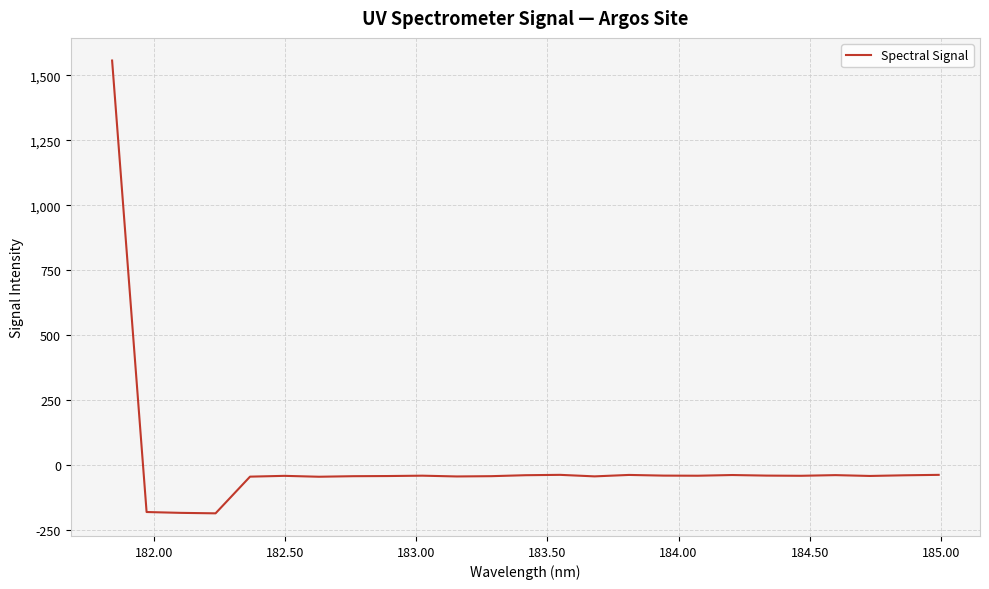

What is the minimum value shown in the chart?

-184.3